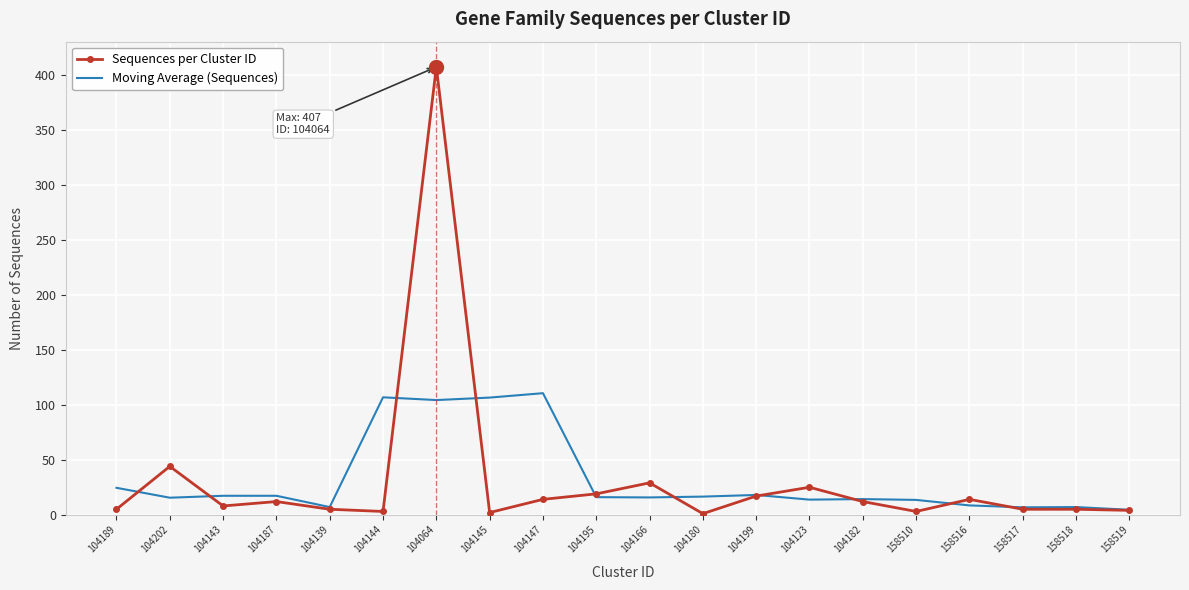

Is it true that Sequences per Cluster ID equals 19.0 at 104195?

True